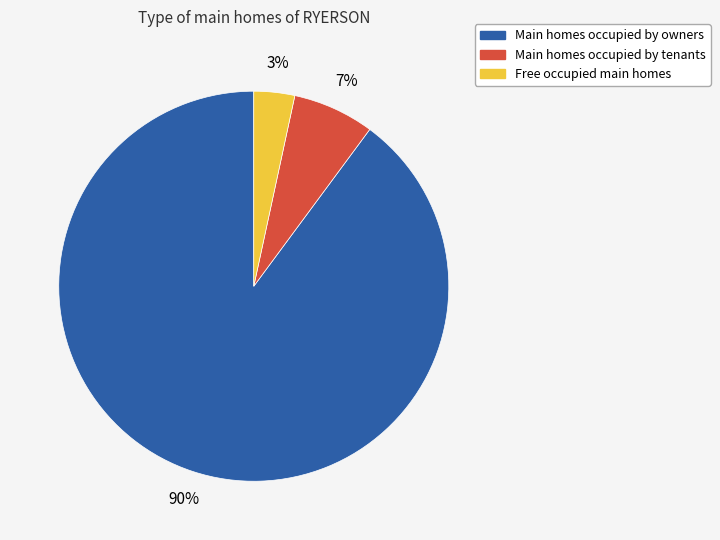

How many segments does this pie chart have?

3